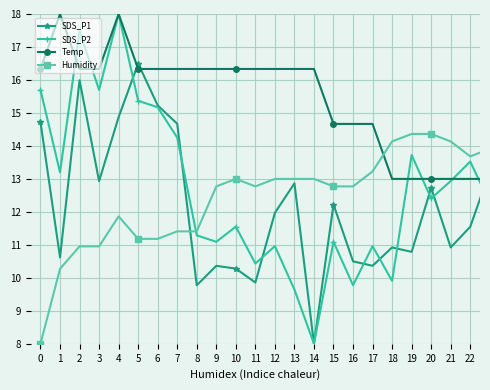

What is the greatest value displayed?

18.0